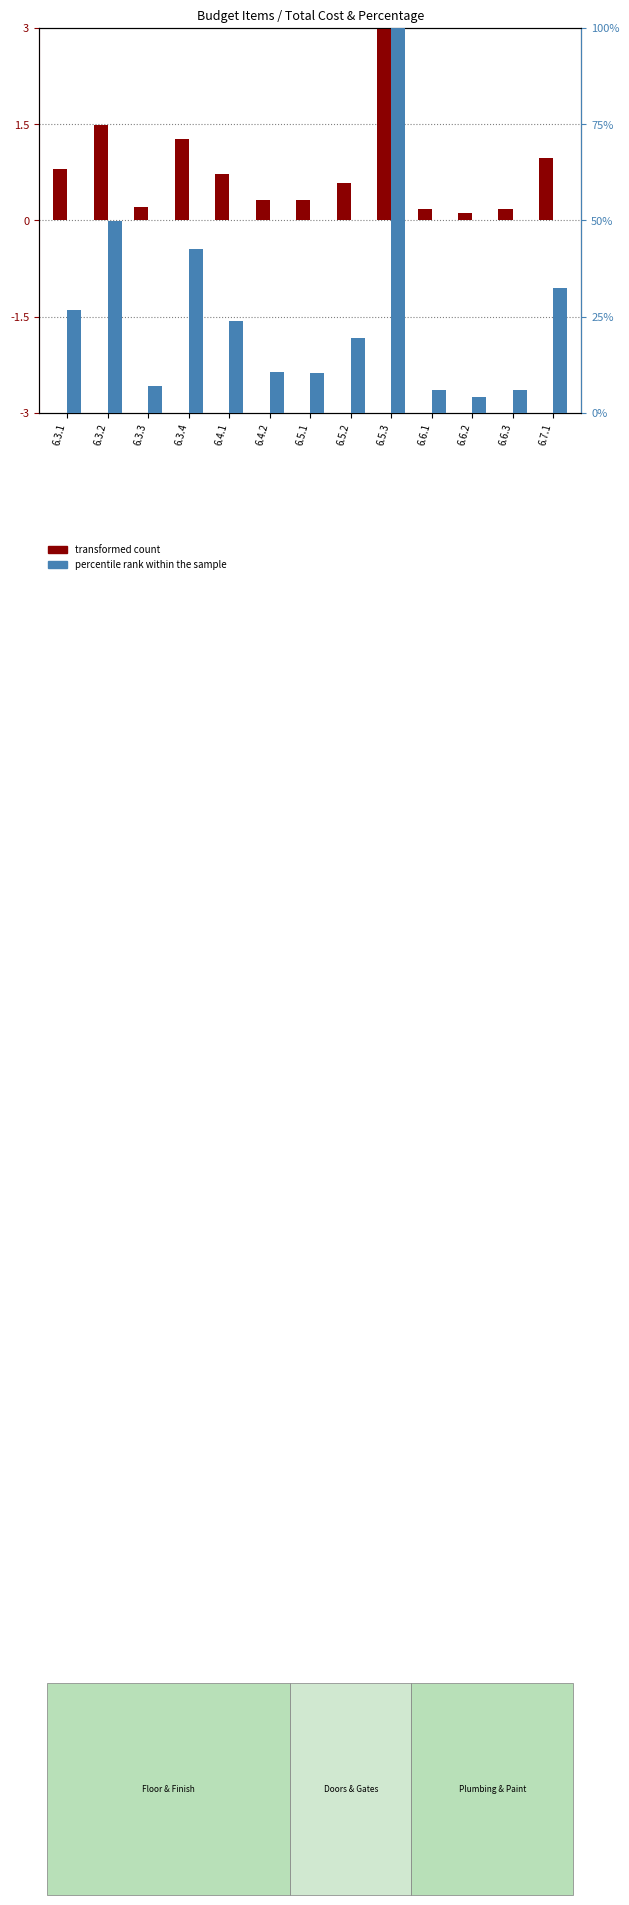

How many data points does each series have?

13